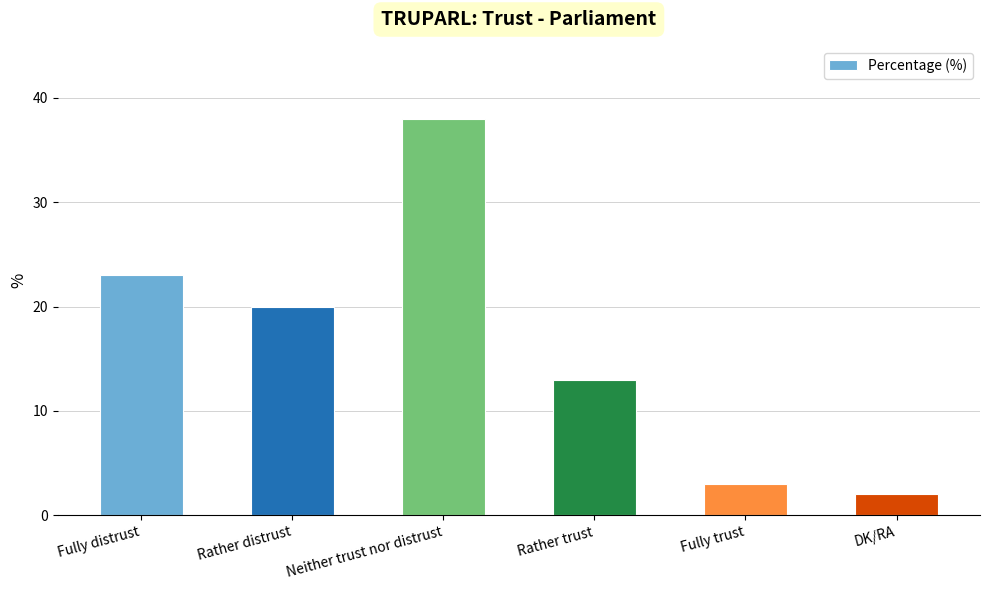

What is the minimum value shown in the chart?

2